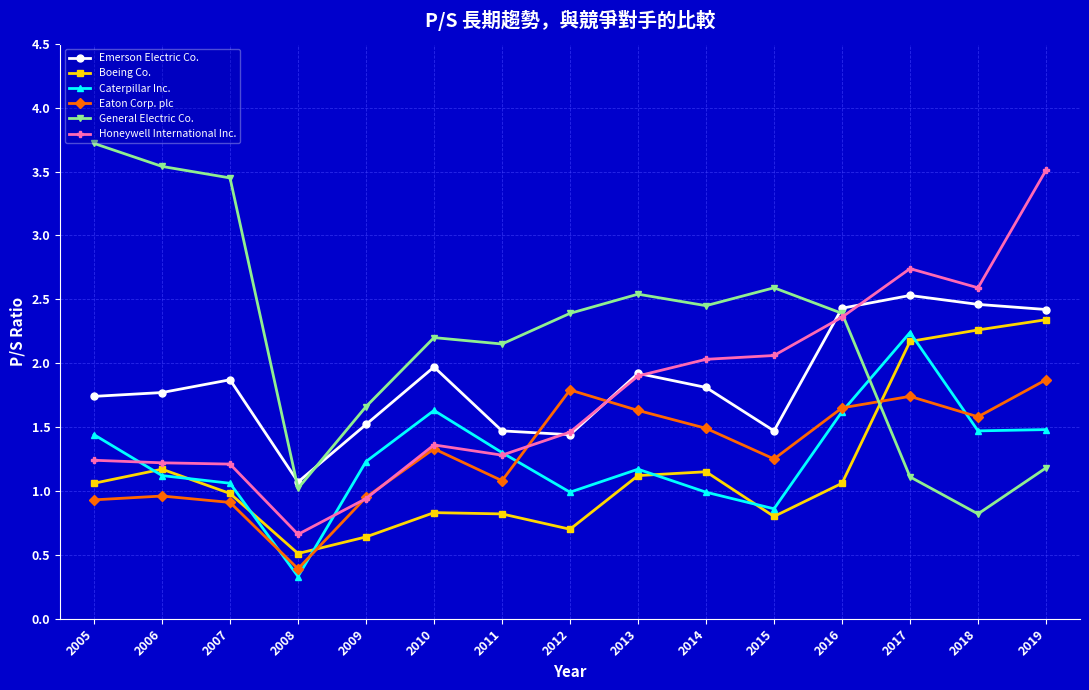

What value does the Caterpillar Inc. series have at 2005?

1.4